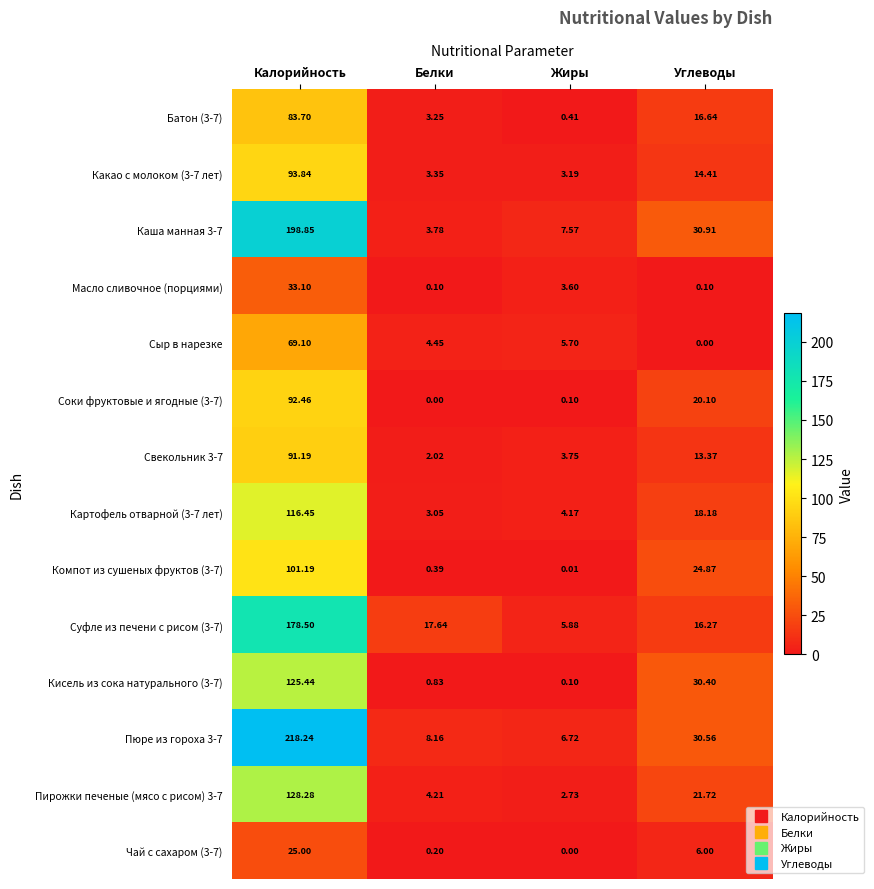

Is the value of Какао с молоком (3-7 лет) at Белки greater than the value of Масло сливочное (порциями) at Калорийность?

No